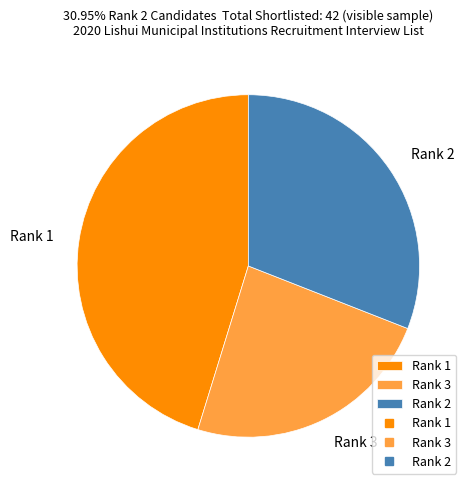

True or false: Rank 2 accounts for 31% of the total.

True